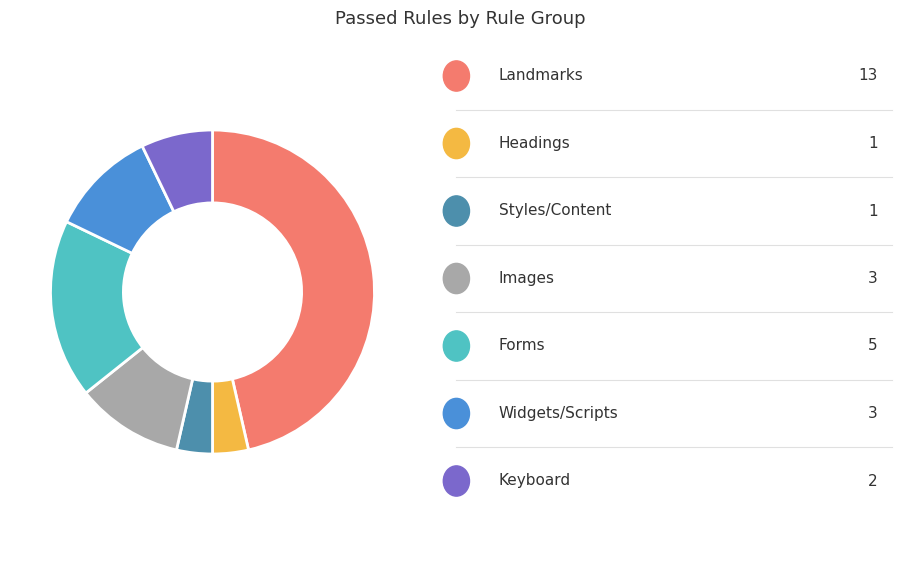

Is there a majority slice in this chart?

No